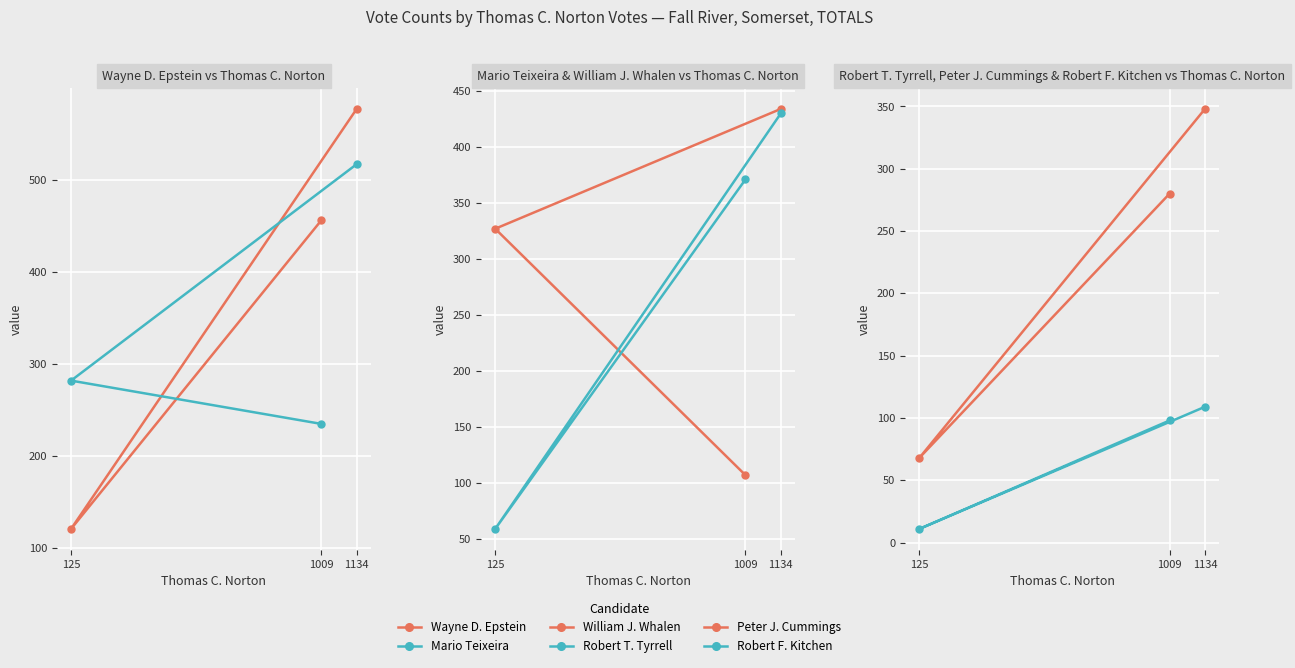

Rank the series by their maximum value, from highest to lowest.

Wayne D. Epstein, Mario Teixeira, William J. Whalen, Robert T. Tyrrell, Peter J. Cummings, Robert F. Kitchen